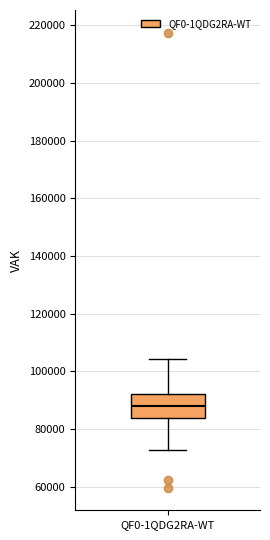

Where does the upper whisker of the box for QF0-1QDG2RA-WT end on the y-axis? The values are not printed on the chart, so give them approximately, as read against the axis.

104000